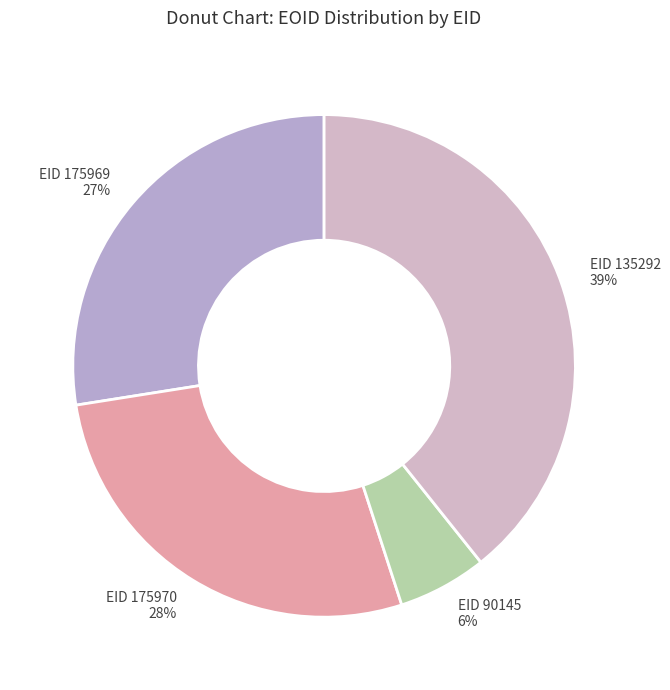

Do EID 175969 and EID 90145 together represent more than half of the pie?

No